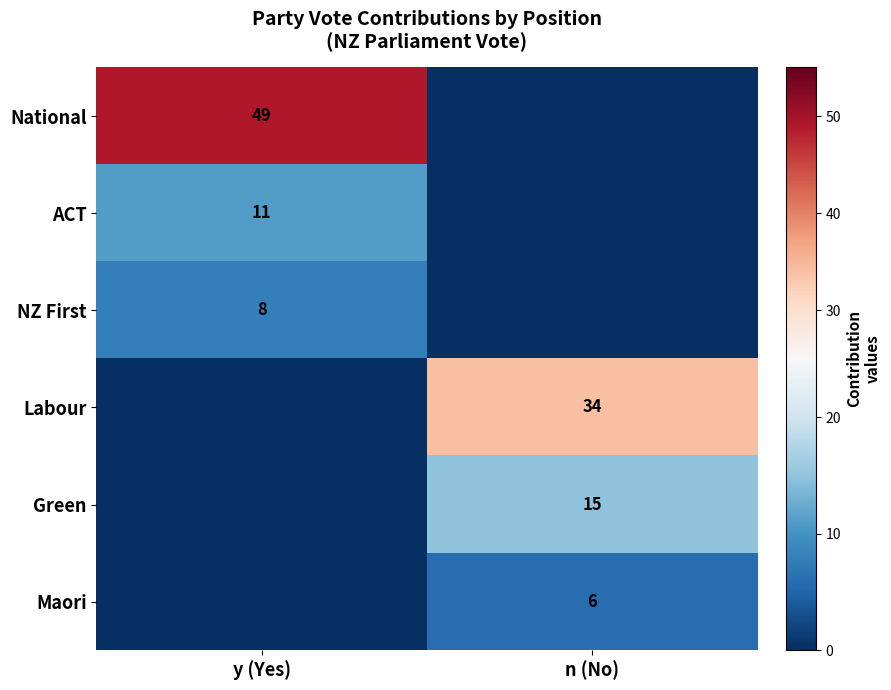

The value of Green at n (No) is 15. True or false?

True